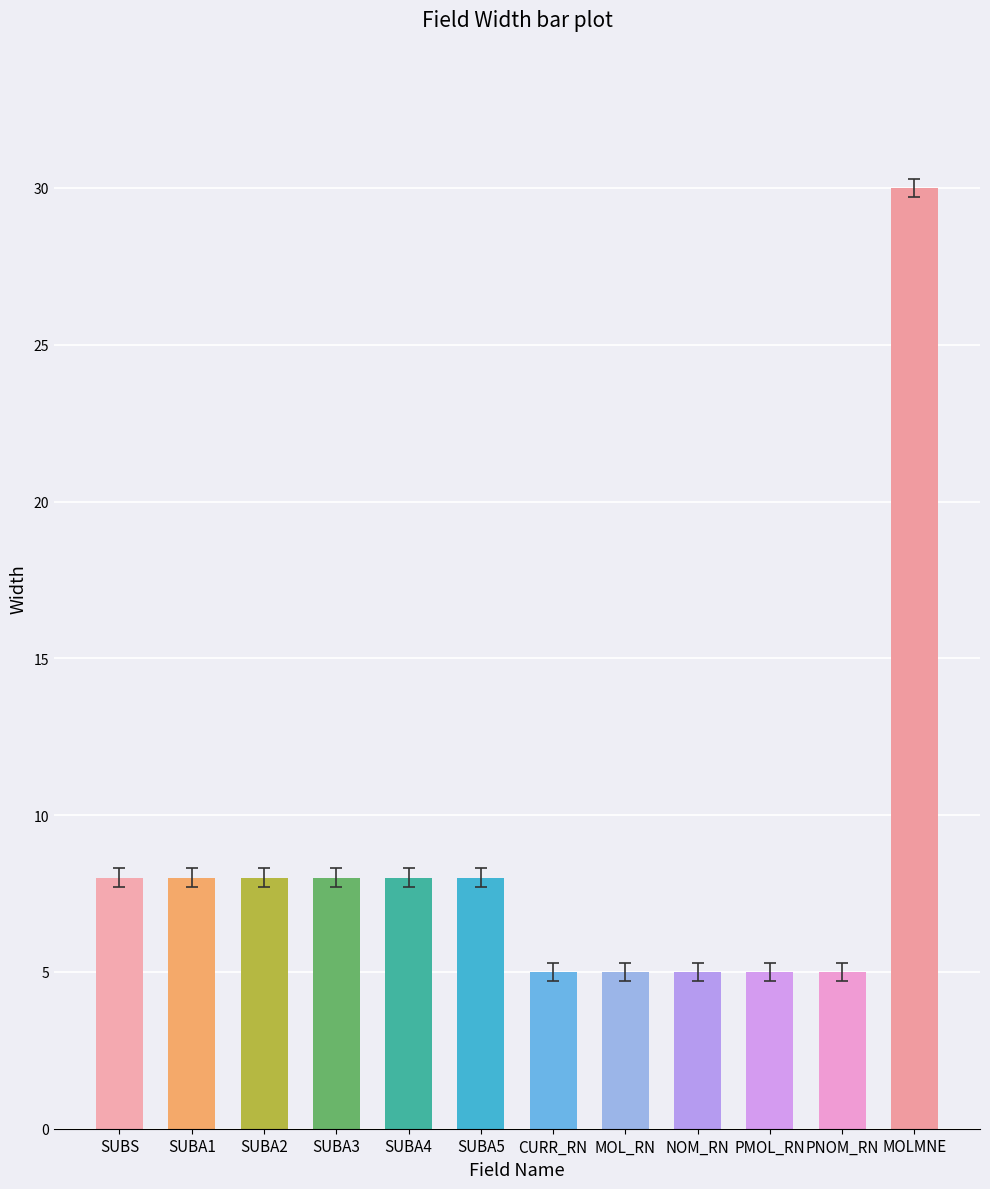

What is the label of the 7th bar from the left?

CURR_RN